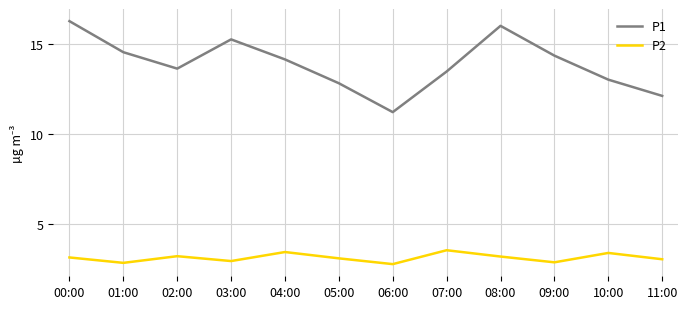

Does the chart display data point markers on the line(s)?

No